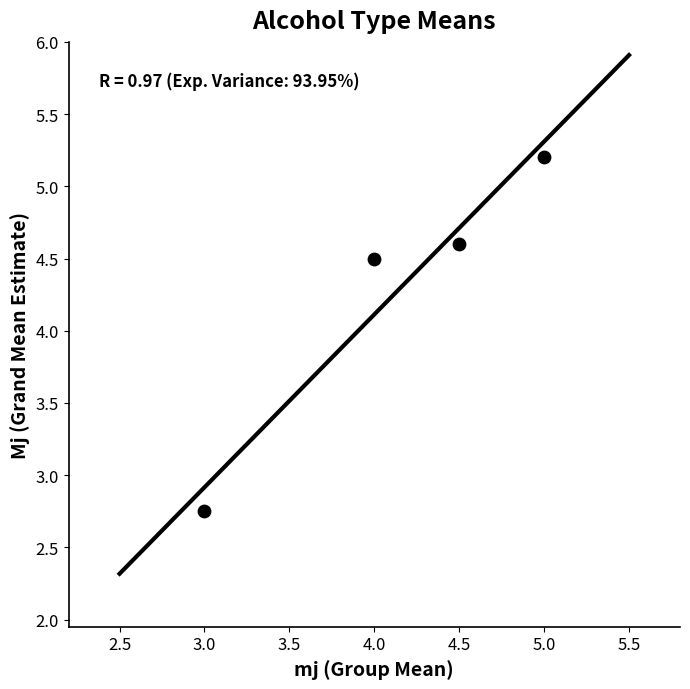

What is the range of X values (max minus min)?

2.0